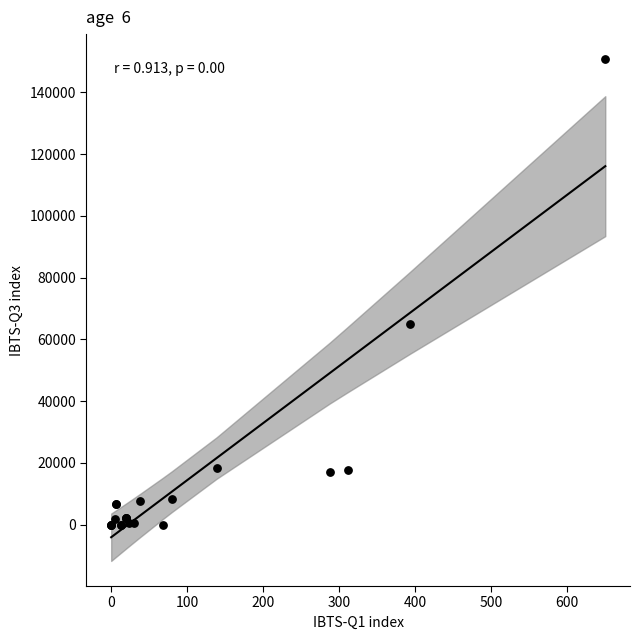

What Y value in the scatter plot is closest to 75361?

64861.2